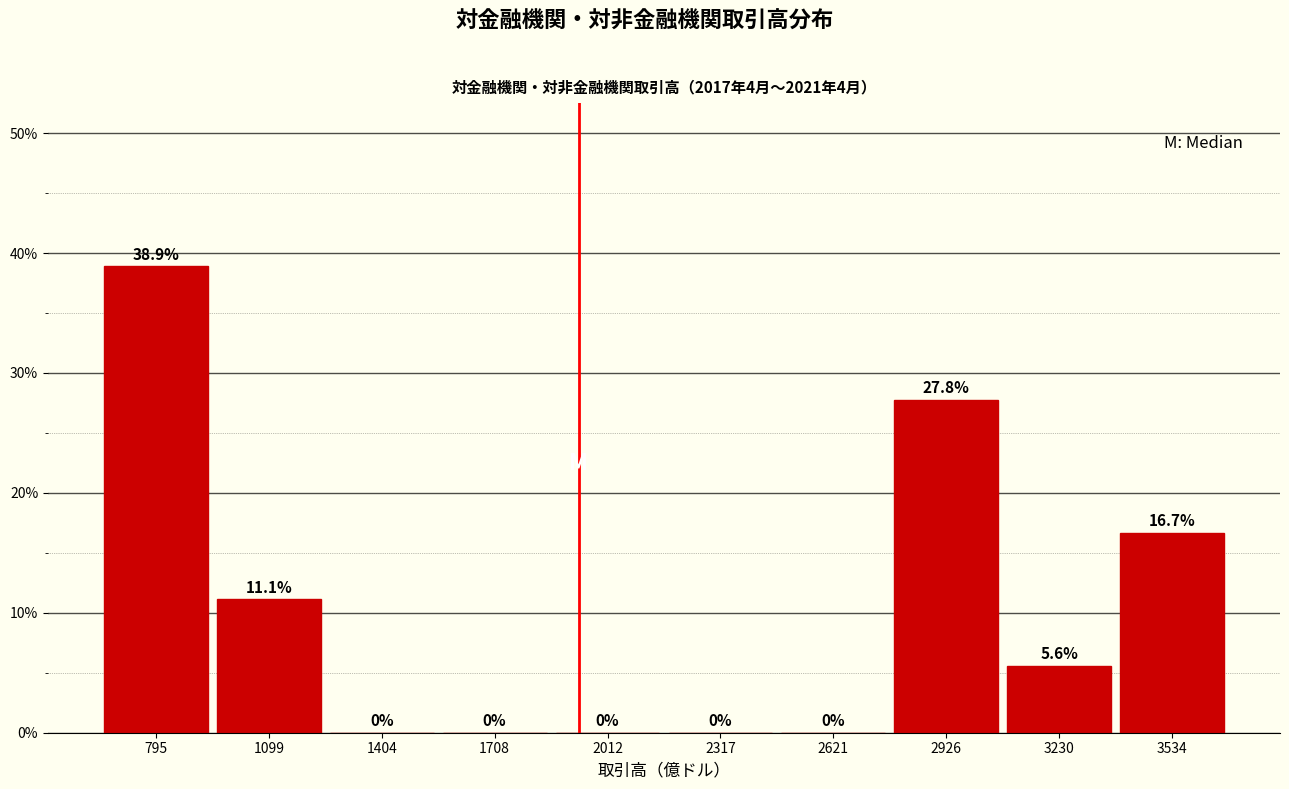

Reading left to right, list every bar in this chart as the range it spans on the x-axis followed by its height. The bar edges are not printed on the chart, so give them approximately, as read against the axis.

650 to 950: 38.9
950 to 1250: 11.1
1250 to 1550: 0.0
1550 to 1850: 0.0
1850 to 2150: 0.0
2150 to 2450: 0.0
2450 to 2750: 0.0
2750 to 3100: 27.8
3100 to 3400: 5.6
3400 to 3700: 16.7